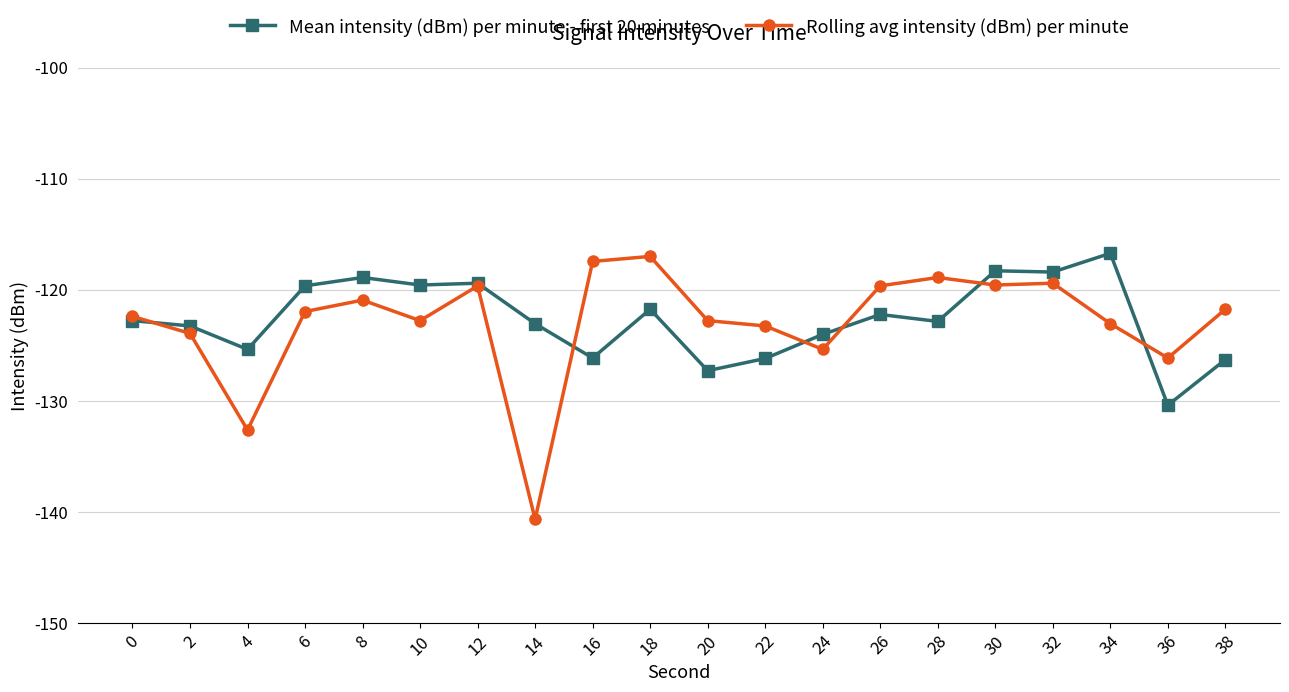

At 38, list the series in order from smallest to largest.

Mean intensity (dBm) per minute - first 20 minutes, Rolling avg intensity (dBm) per minute